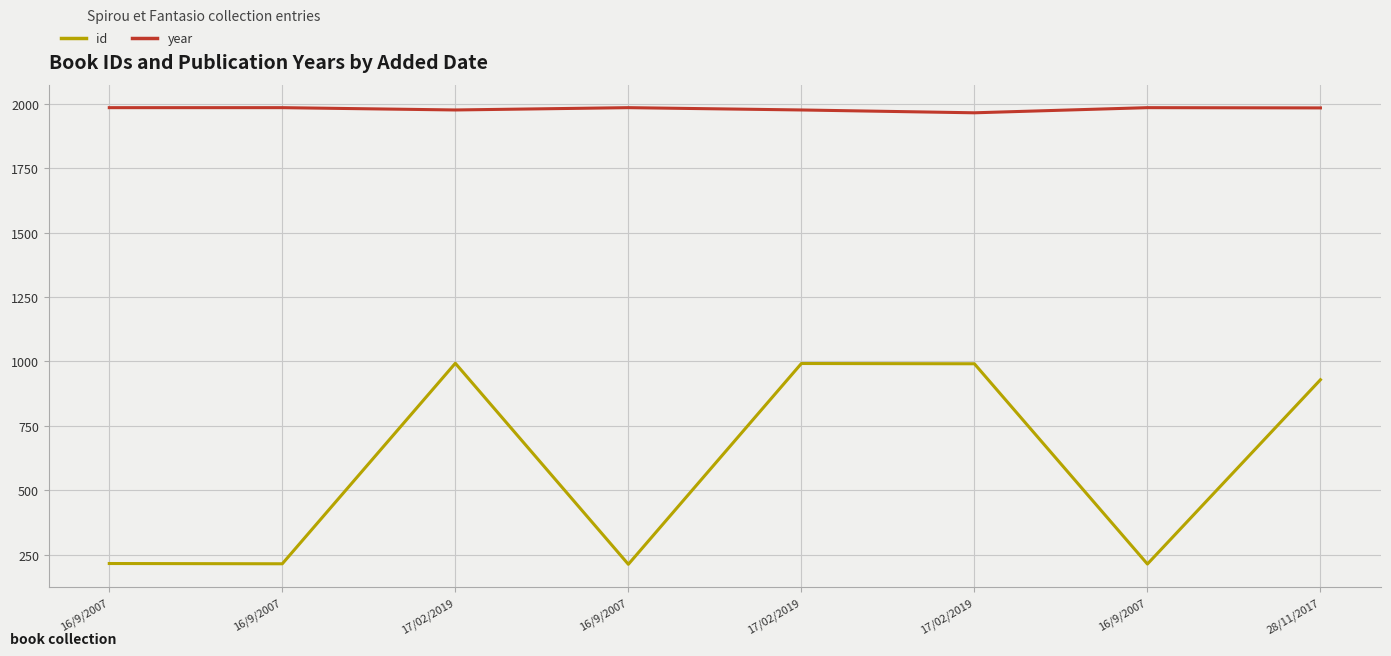

What value does the id series have at 17/02/2019, to the nearest 50?

1000